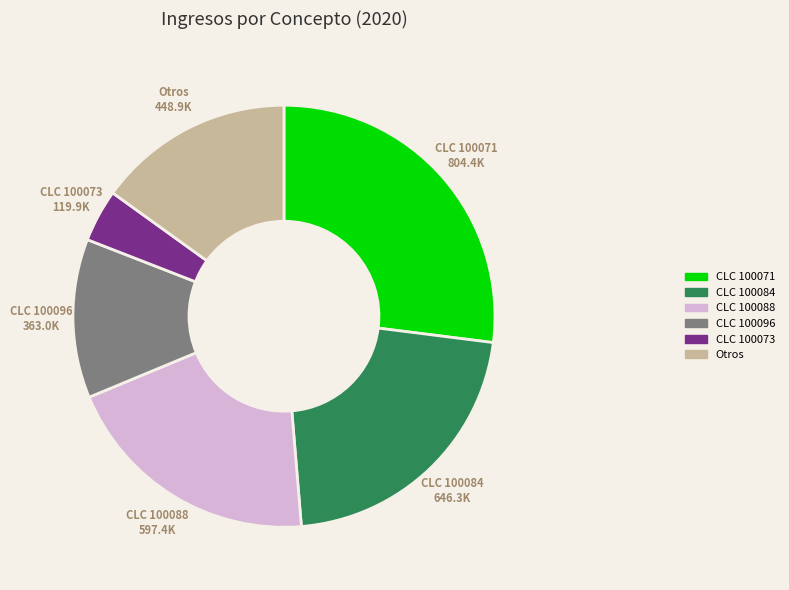

Which has a higher value, CLC 100073 or CLC 100096?

CLC 100096